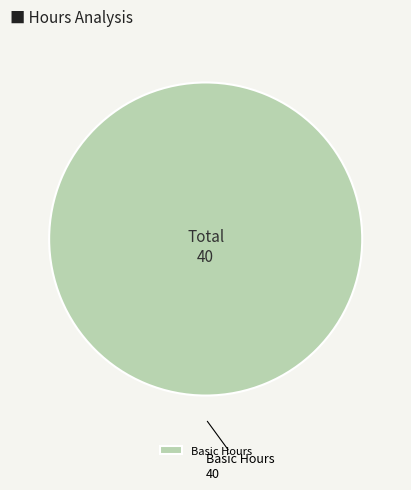

Is there a majority slice in this chart?

Yes